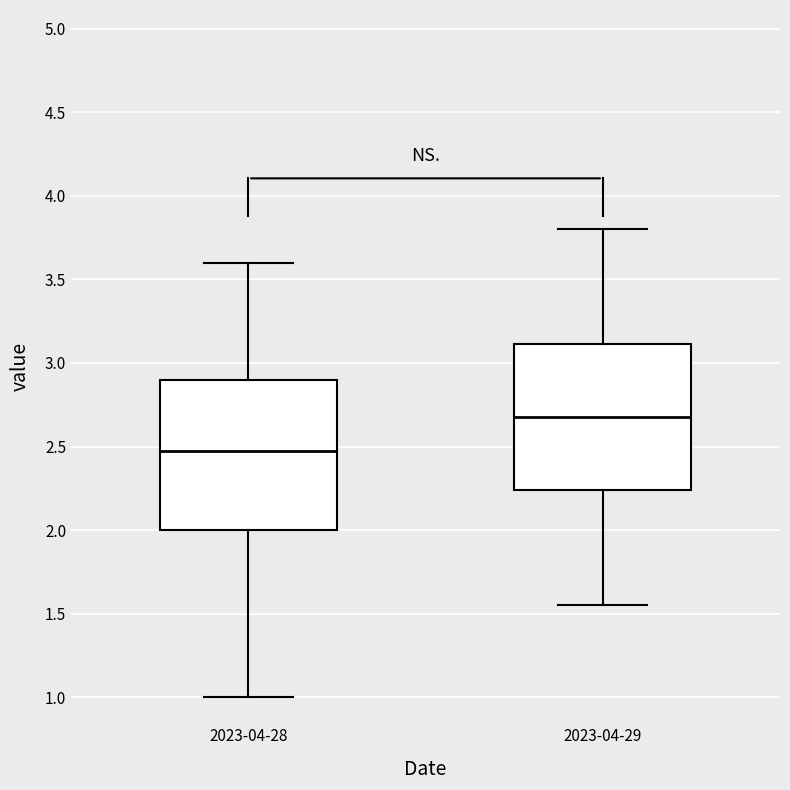

Reading left to right, transcribe this box plot: for each box, give where its median line is, the range the box spans, and where its two whiskers end, as read against the y-axis. The values are not printed on the chart, so give them approximately, as read against the axis.

2023-04-28: median 2.50, box 2.00 to 2.90, whiskers 1.00 to 3.60
2023-04-29: median 2.70, box 2.25 to 3.10, whiskers 1.55 to 3.80